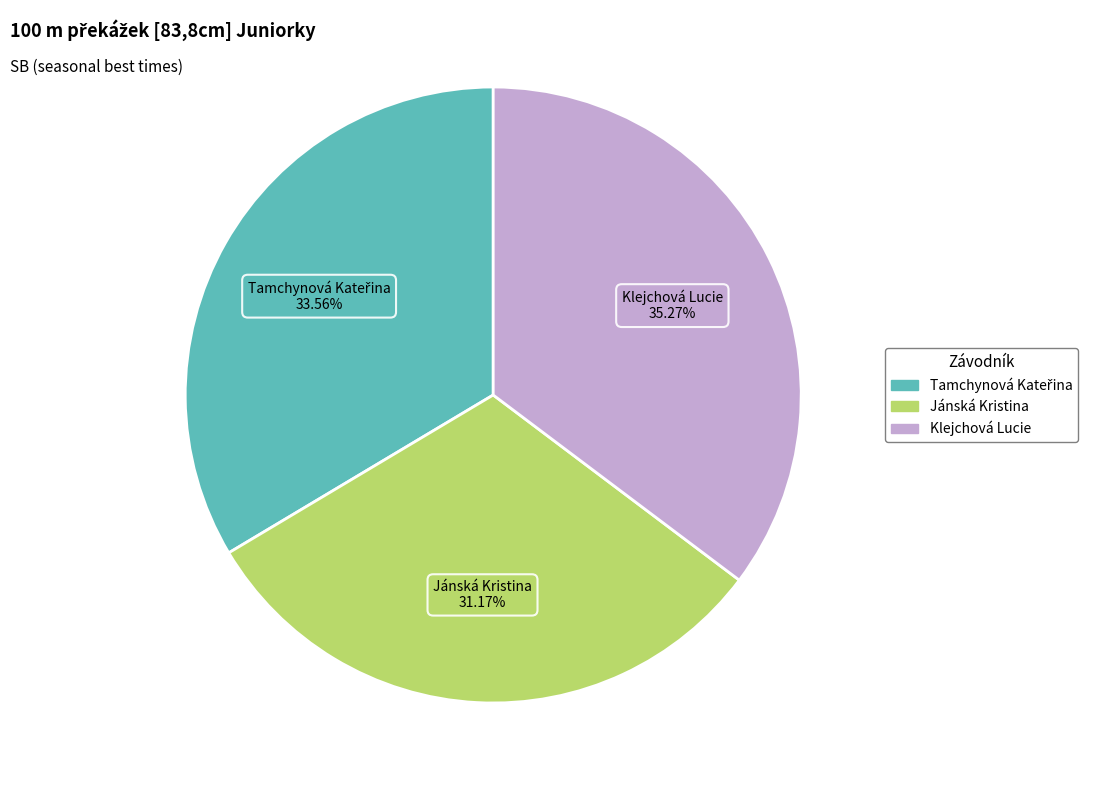

Approximately how many times larger is the value at Jánská Kristina compared to Klejchová Lucie?

0.9